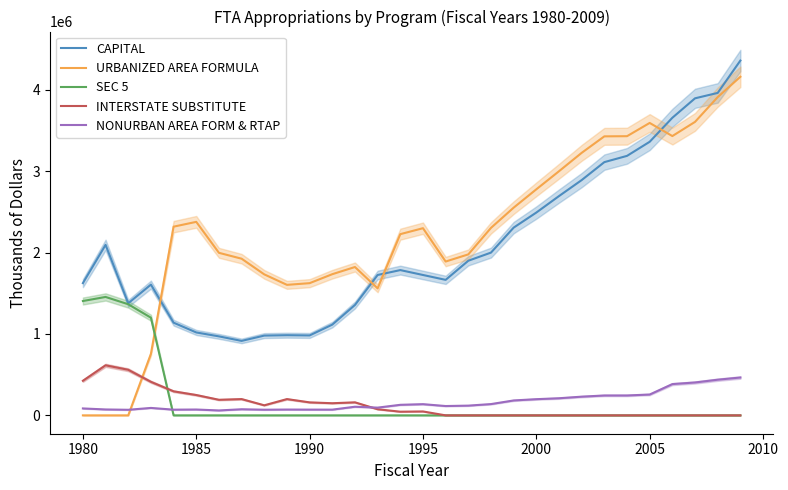

How many data points in URBANIZED AREA FORMULA are less than 2299836?

15